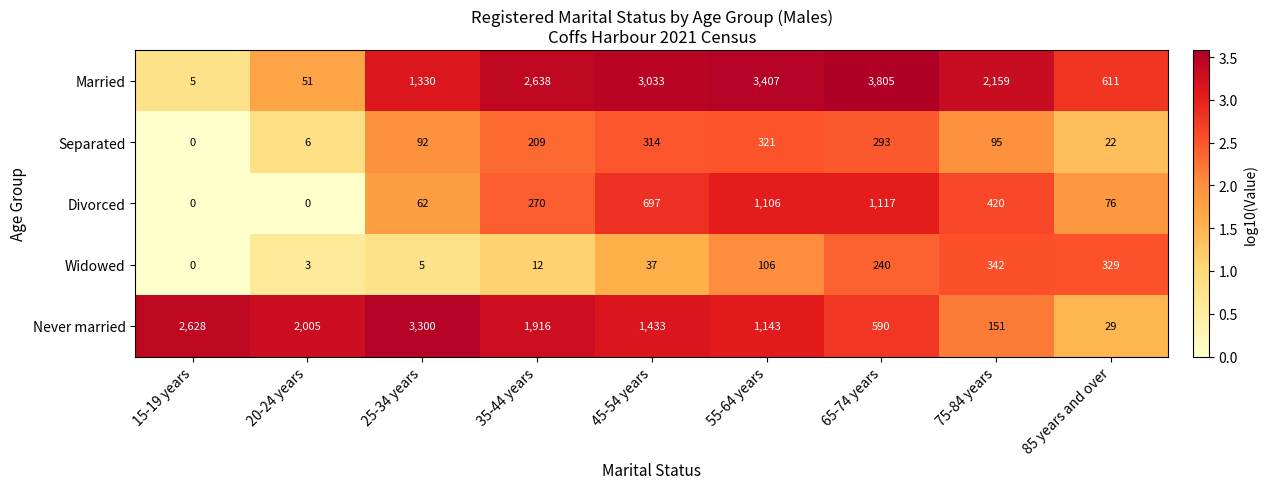

Which series has the widest spread of values?

Married